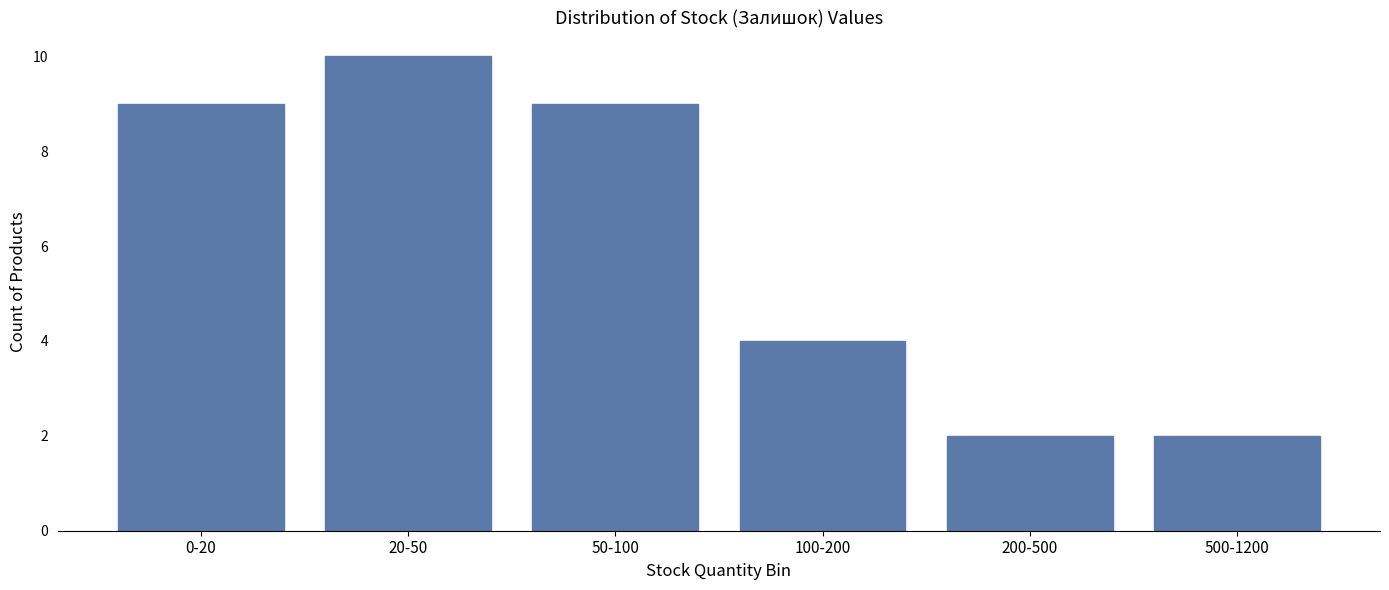

Reading left to right, transcribe all the data shown in this chart.

0-20=9	20-50=10	50-100=9	100-200=4	200-500=2	500-1200=2